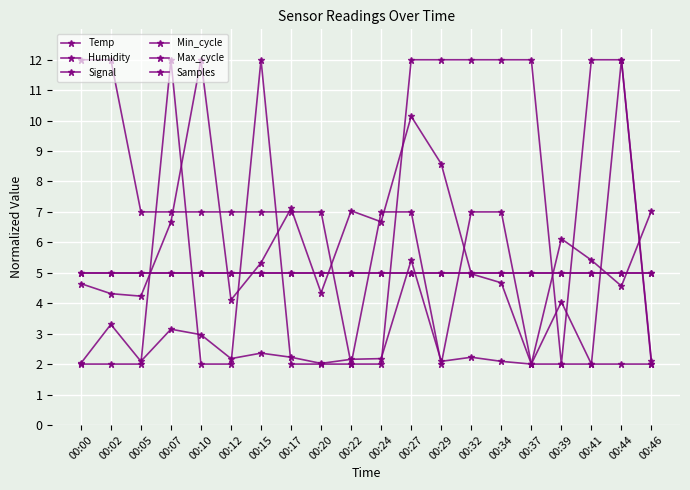

Is this an area chart (filled region under the line)?

No